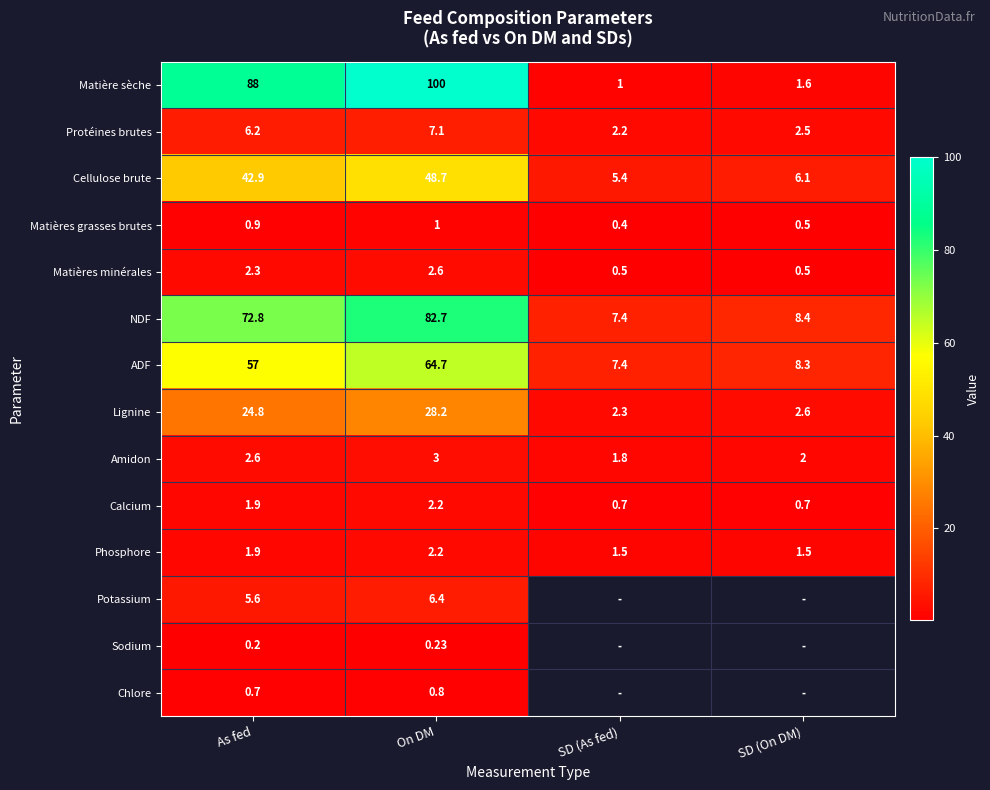

Is it true that Chlore equals 0.1 at As fed?

False